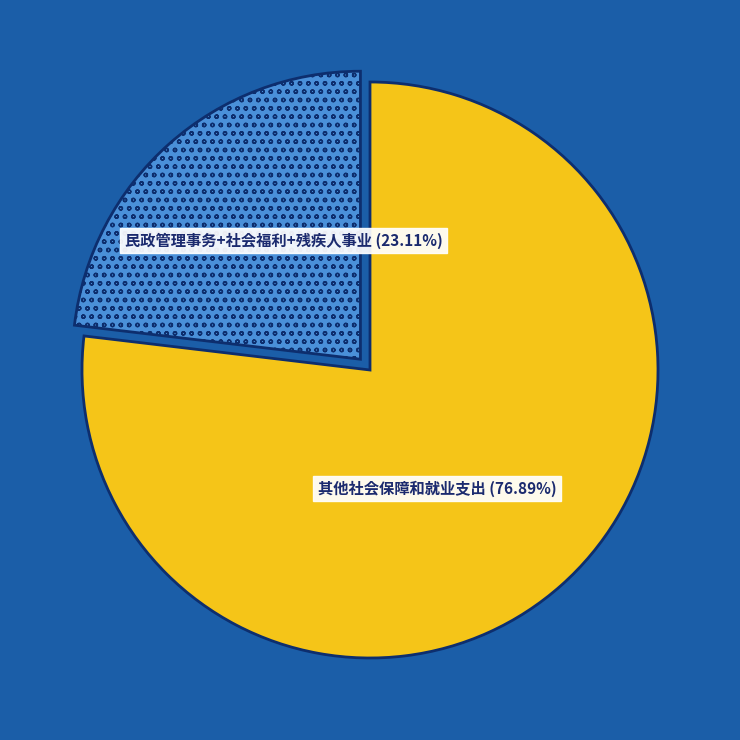

How many slices are in this pie chart?

2